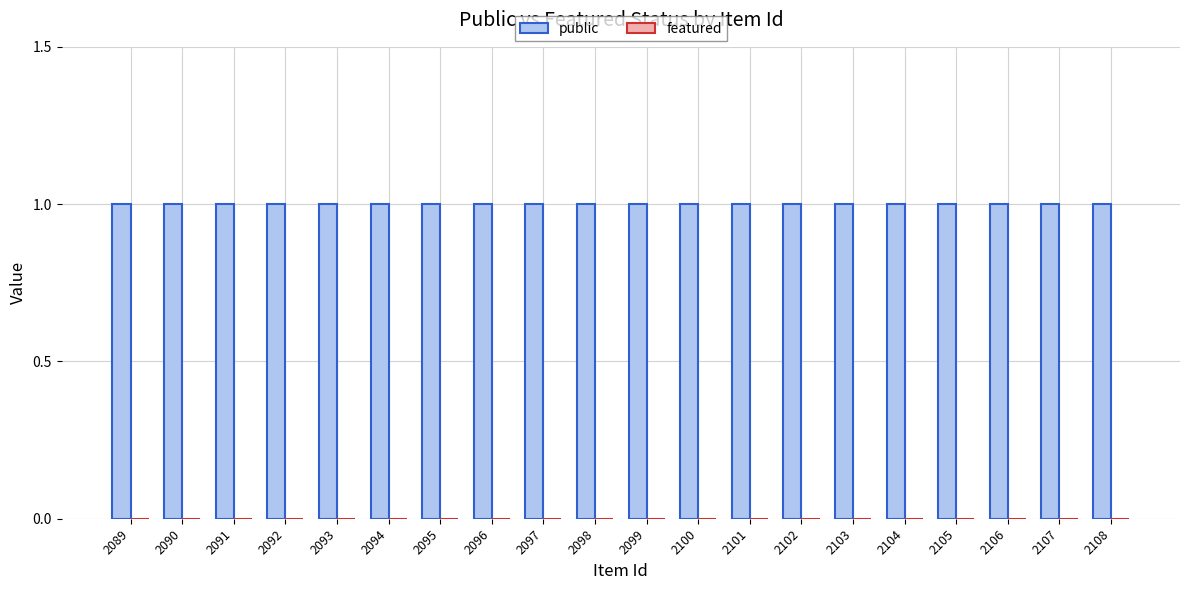

List the series in order of their overall mean, highest first.

public, featured